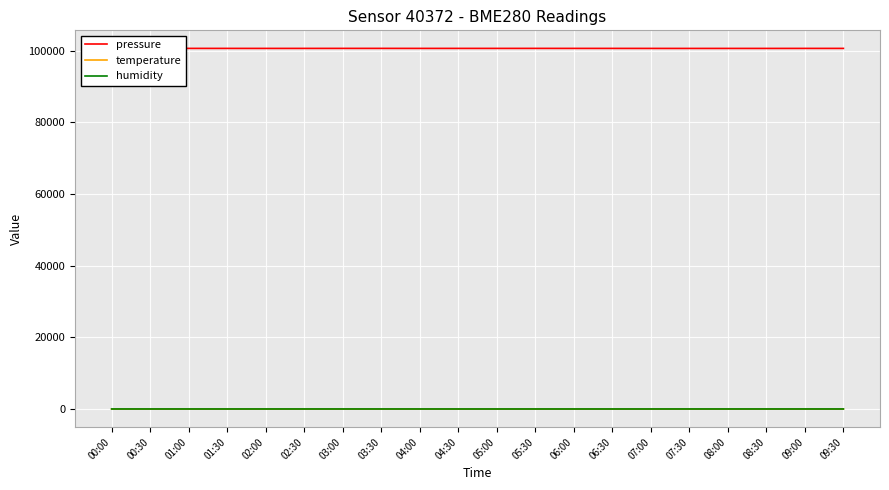

True or false: humidity has more than 1 interior local peaks.

True